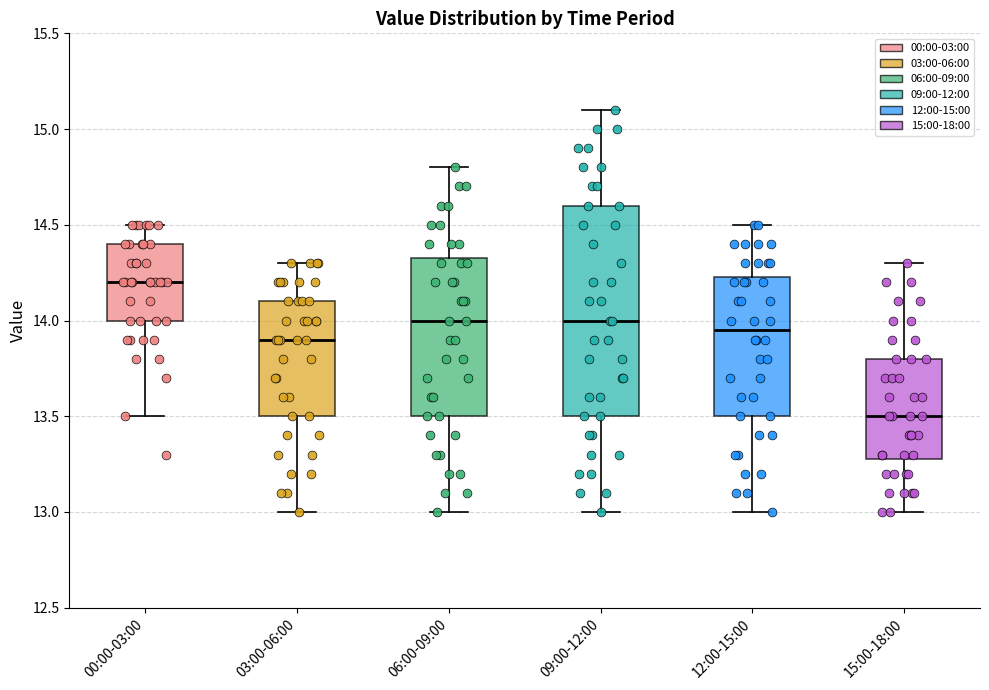

Reading left to right, read every box against the y-axis: the position of its median line, the range the box covers, and the ends of its whiskers. The values are not printed on the chart, so give them approximately, as read against the axis.

00:00-03:00: median 14.20, box 14.00 to 14.40, whiskers 13.50 to 14.50
03:00-06:00: median 13.90, box 13.50 to 14.10, whiskers 13.00 to 14.30
06:00-09:00: median 14.00, box 13.50 to 14.35, whiskers 13.00 to 14.80
09:00-12:00: median 14.00, box 13.50 to 14.60, whiskers 13.00 to 15.10
12:00-15:00: median 13.95, box 13.50 to 14.25, whiskers 13.00 to 14.50
15:00-18:00: median 13.50, box 13.30 to 13.80, whiskers 13.00 to 14.30